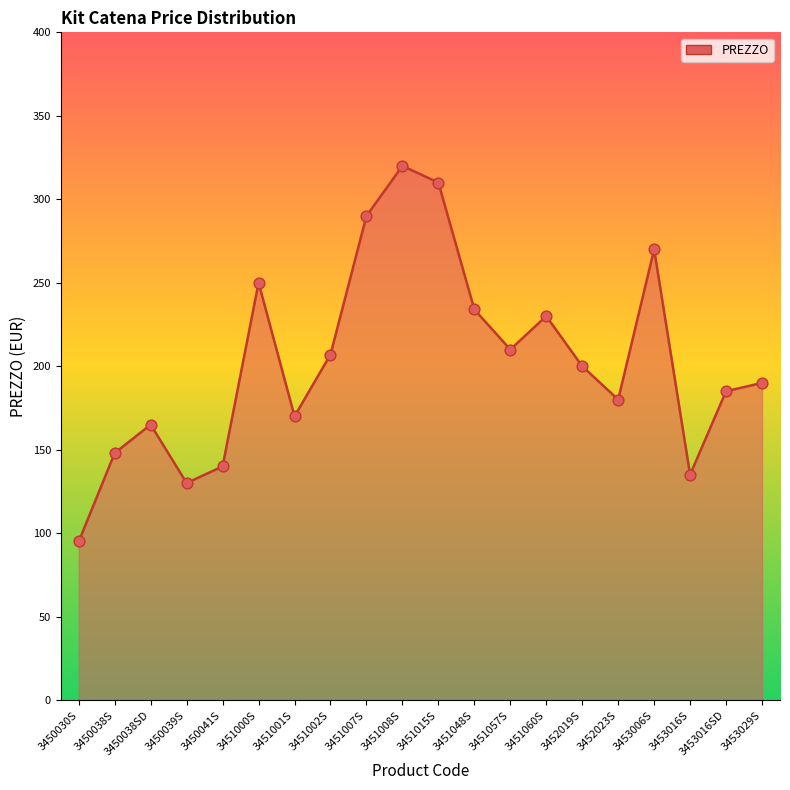

What is the change in value from 3450038SD to 3451015S?

+145